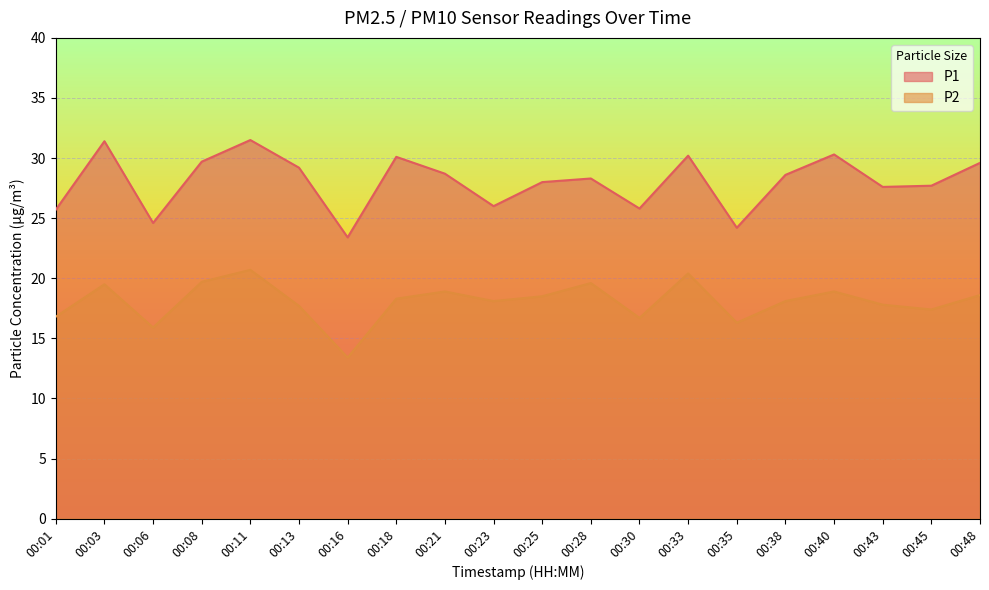

At how many categories does at least one series exceed 19?

20